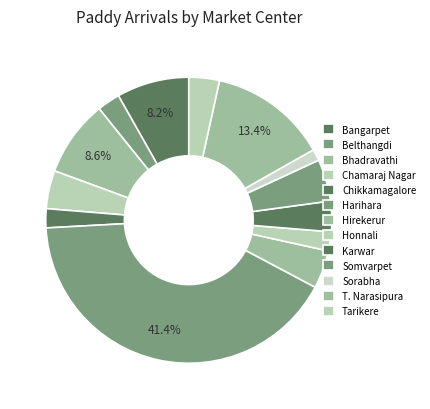

Does Somvarpet account for over 50% of the chart?

No